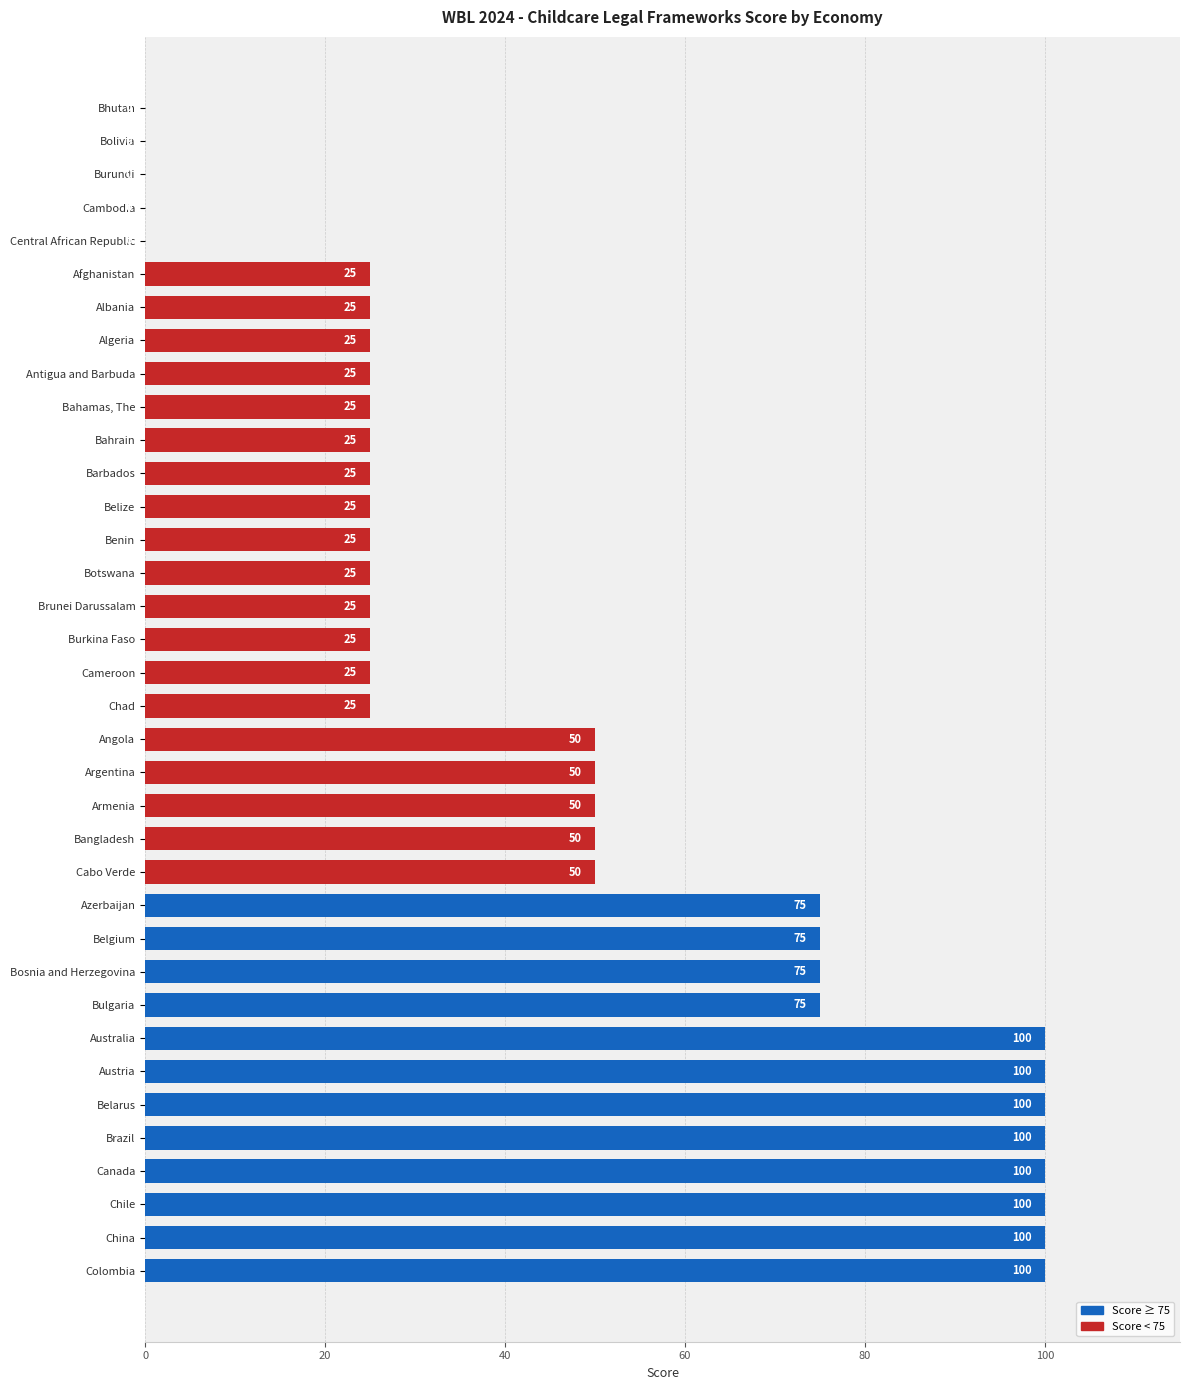

Count the number of categories in the chart.

36